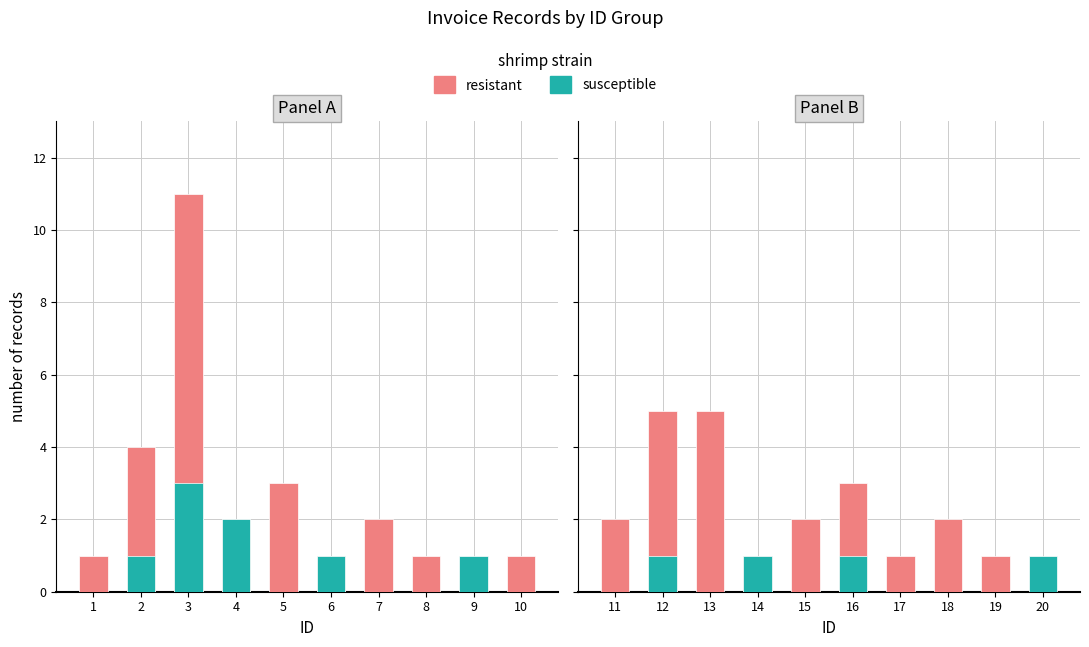

Where is susceptible nearest to the value 0?

11